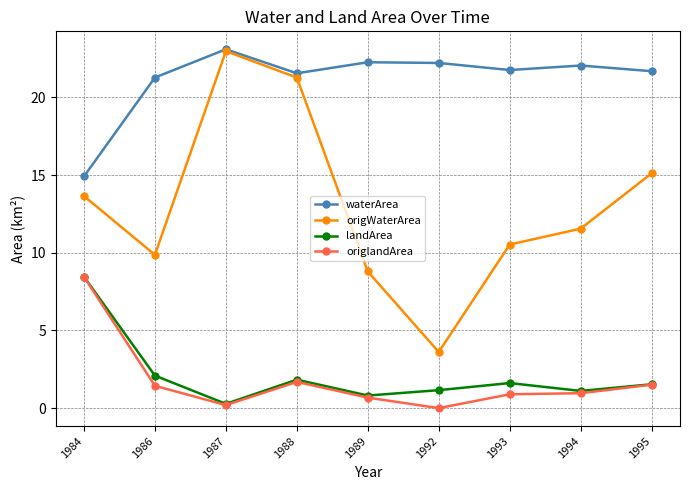

At 1992, list the series in order from smallest to largest.

origlandArea, landArea, origWaterArea, waterArea